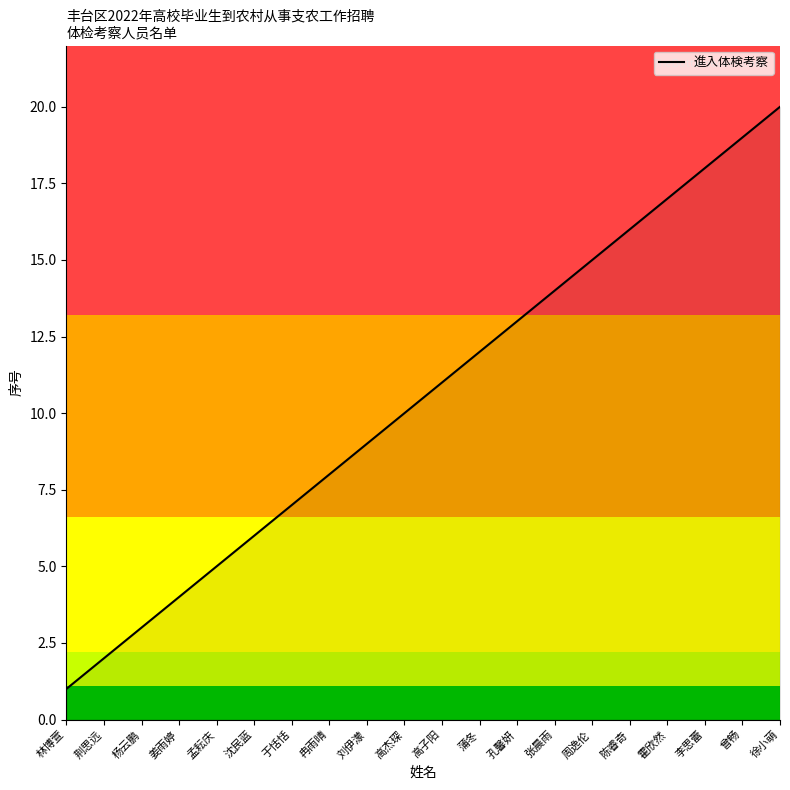

How many lines are shown in the chart?

1